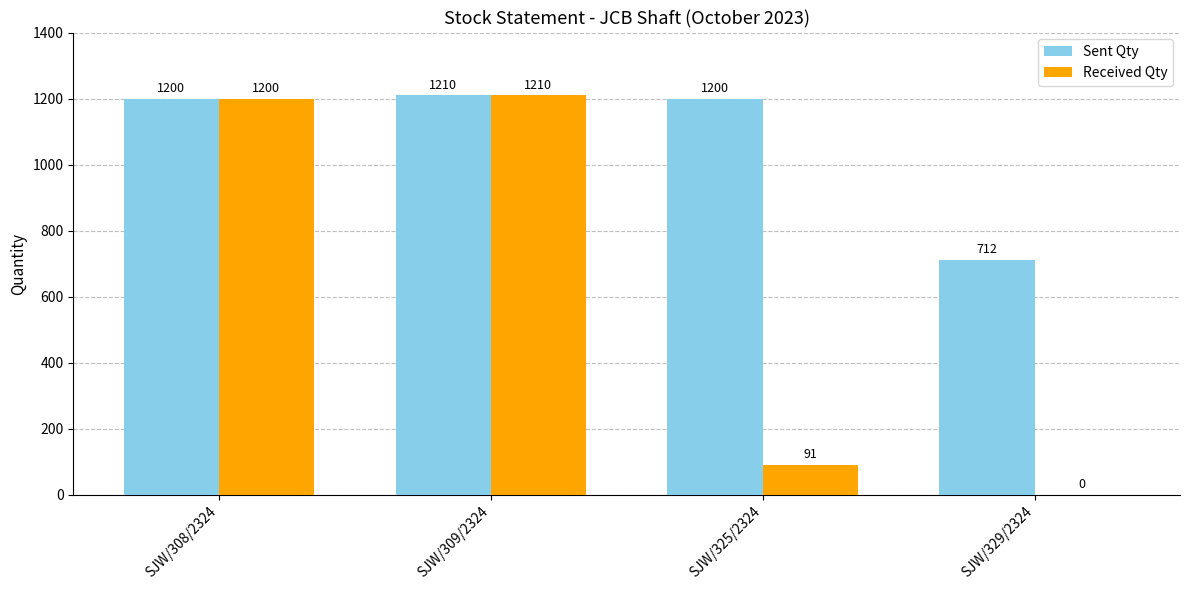

Which series has the widest spread of values?

Received Qty